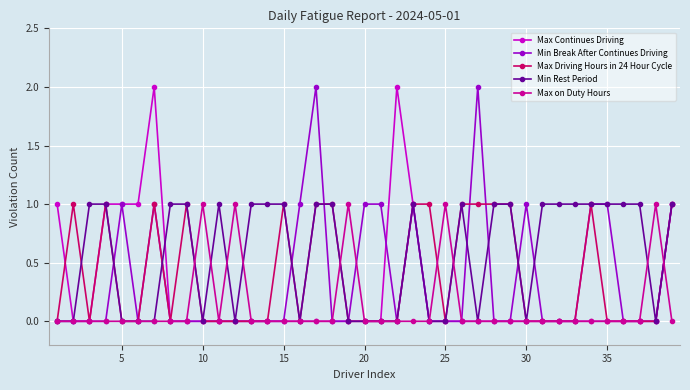

True or false: Min Rest Period has more than 0 interior local peaks.

True